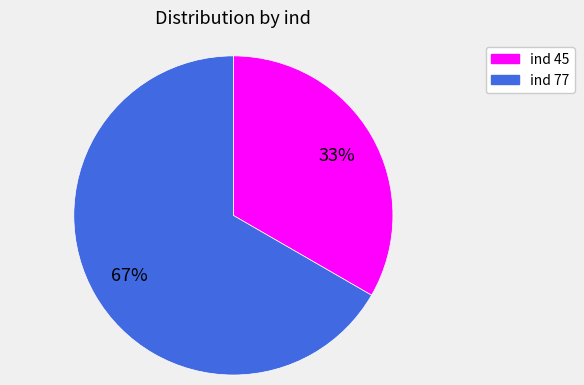

Does any single category account for the majority?

Yes